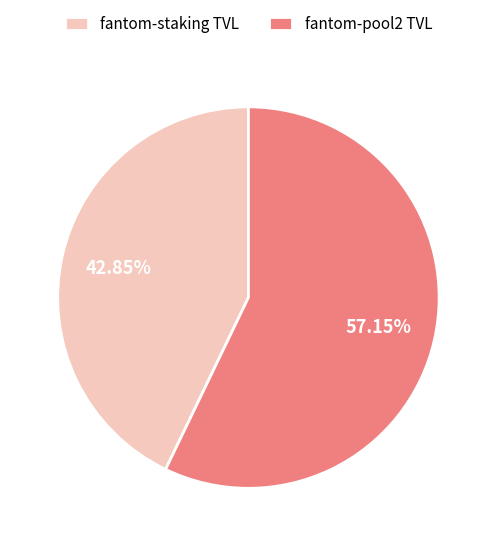

Which has a higher value, fantom-pool2 TVL or fantom-staking TVL?

fantom-pool2 TVL